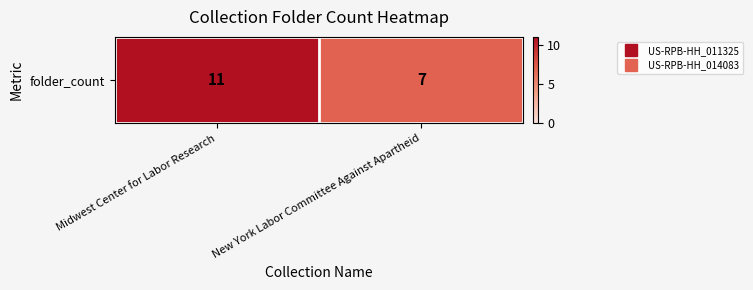

Reading right to left, what are all the values shown in this chart?

7	11